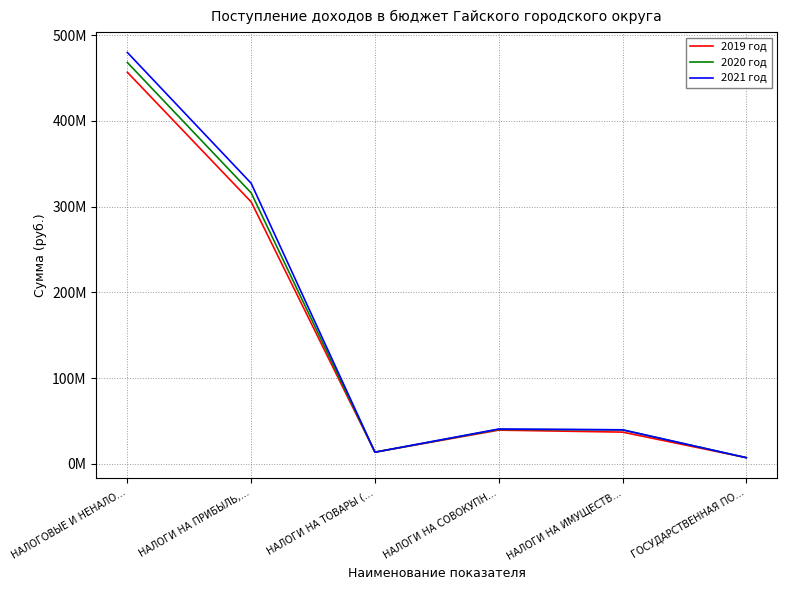

Which category has the lowest value in the 2019 год series?

ГОСУДАРСТВЕННАЯ ПО…